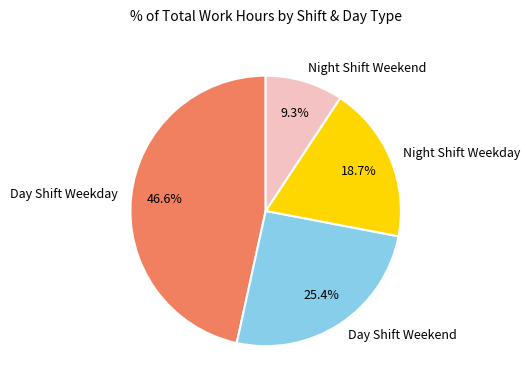

Is there any slice that represents more than half of the pie?

No